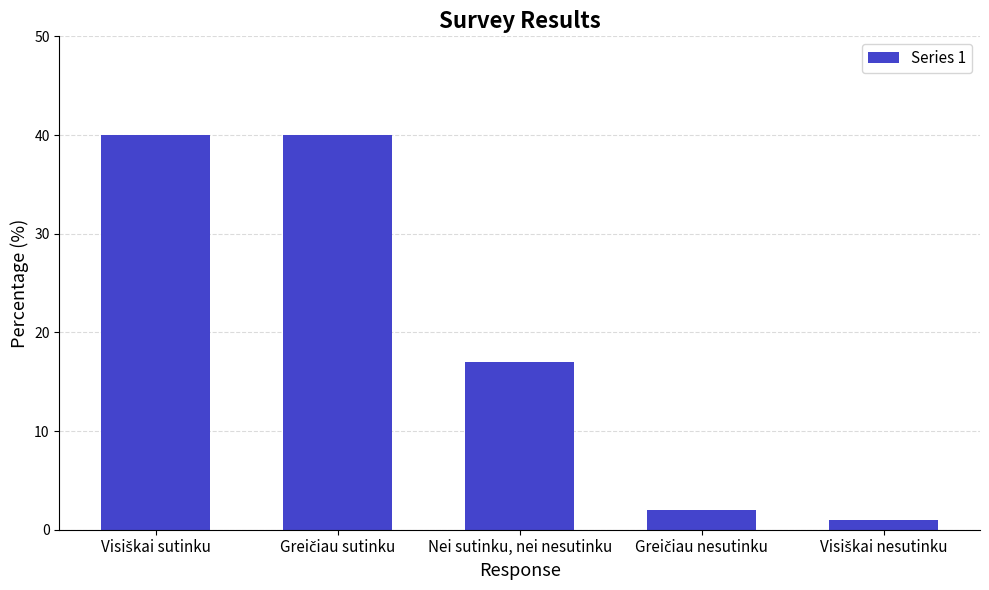

What is the smallest value displayed?

1